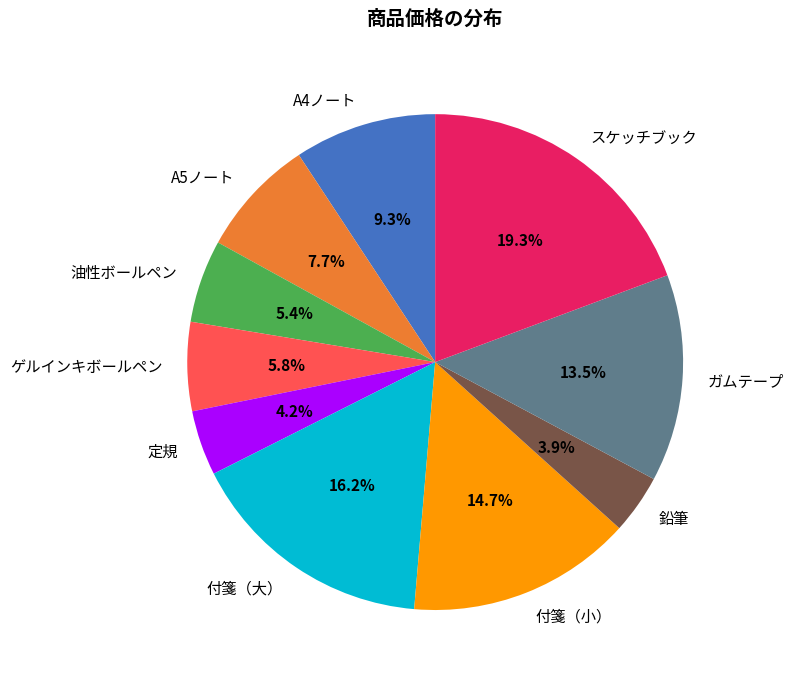

What is the largest slice in the pie chart?

スケッチブック